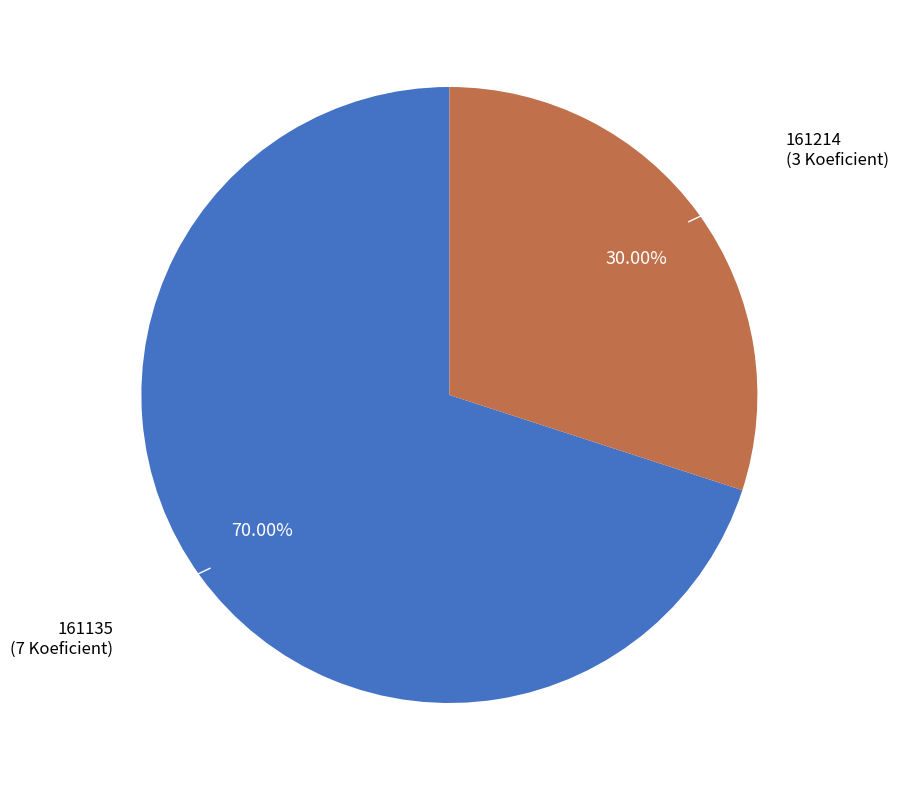

Is there a majority slice in this chart?

Yes